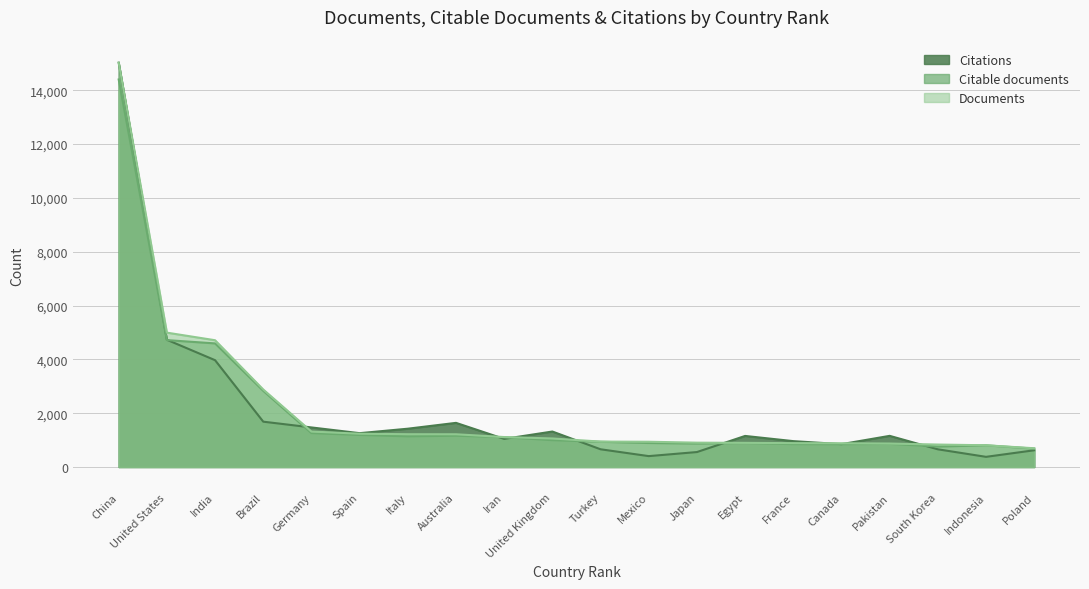

What are all the series names shown in the legend?

Citations, Citable documents, Documents